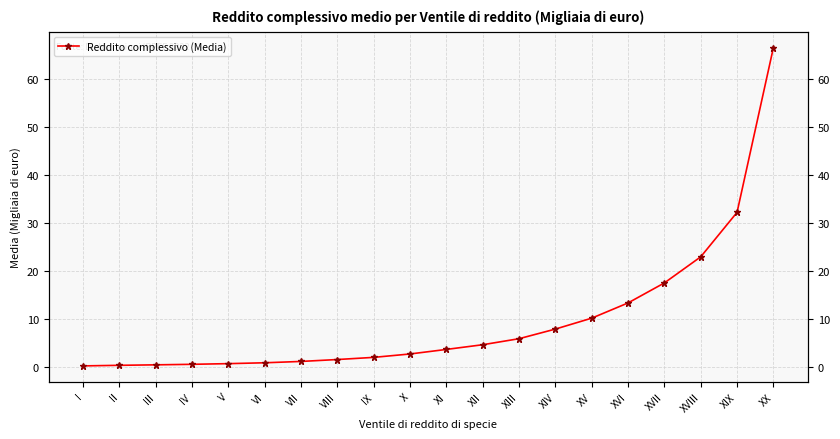

What is the smallest value displayed?

0.1